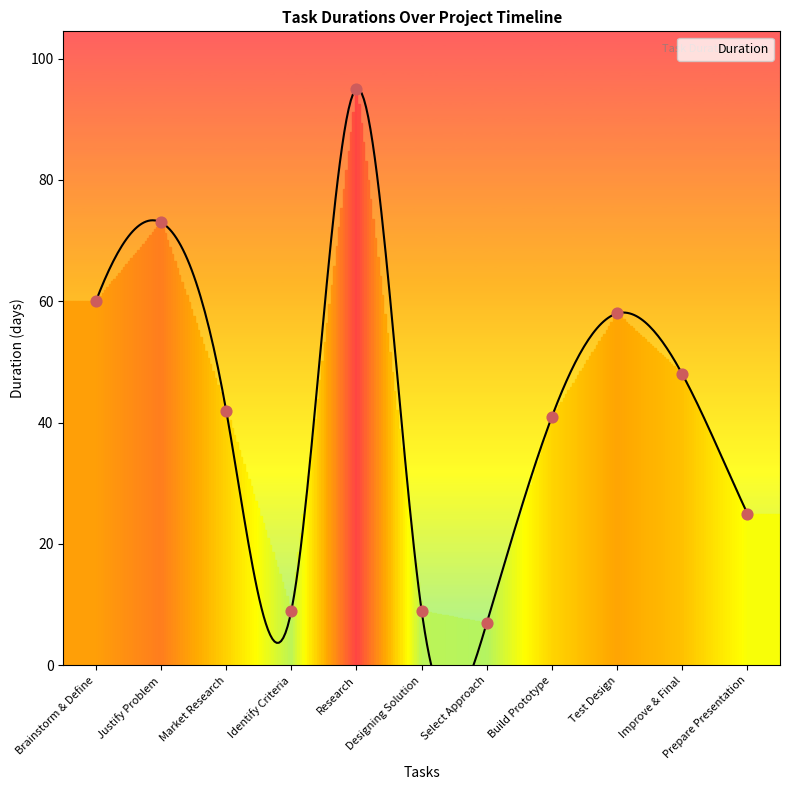

Between Justify Problem and Research, which is larger?

Research